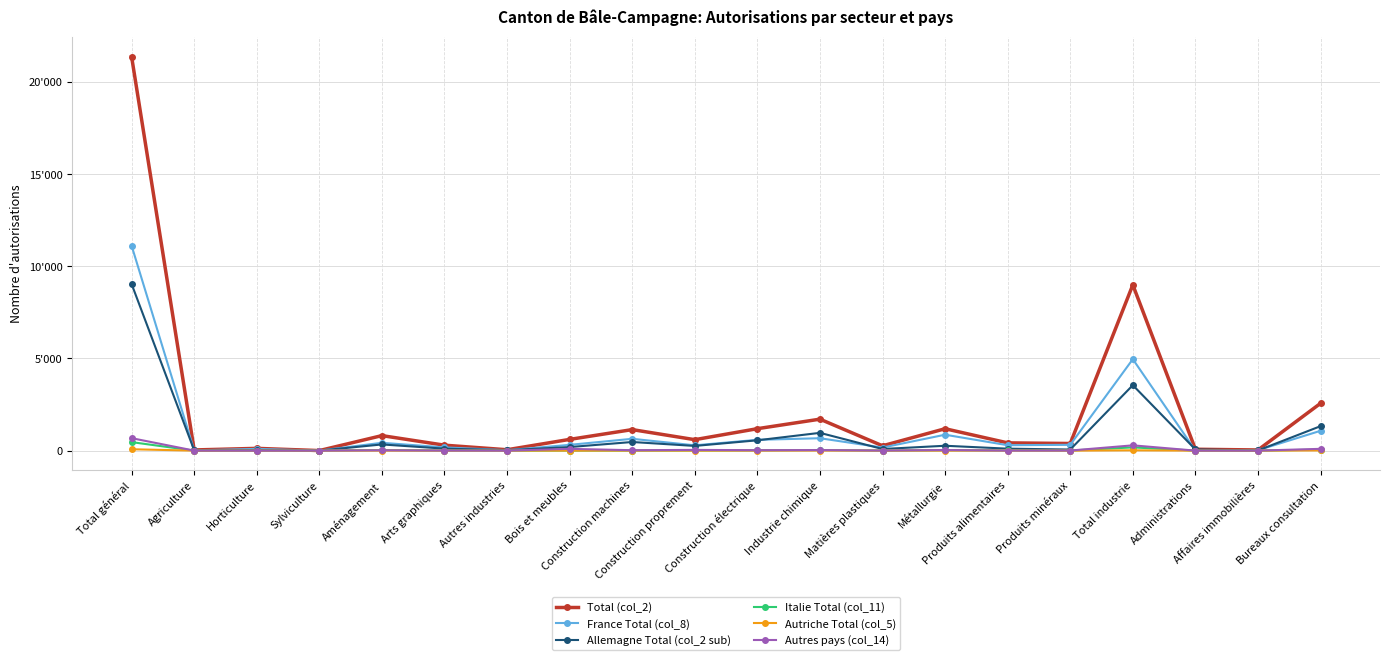

The value of Allemagne Total (col_2 sub) at Affaires immobilières is 10. True or false?

True